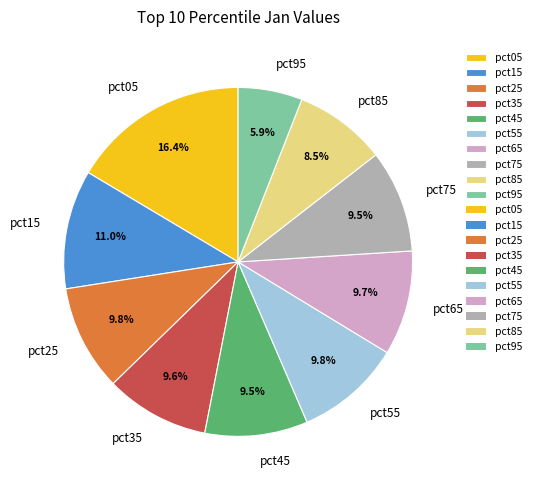

To the nearest percent, what portion does pct25 represent?

10%